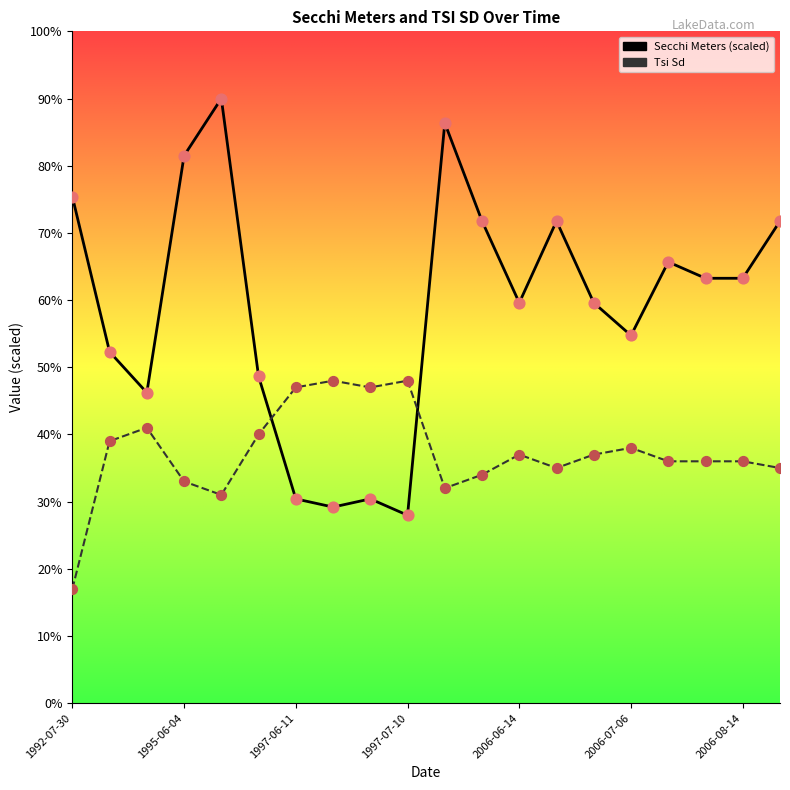

What is the smallest value displayed?

17.0